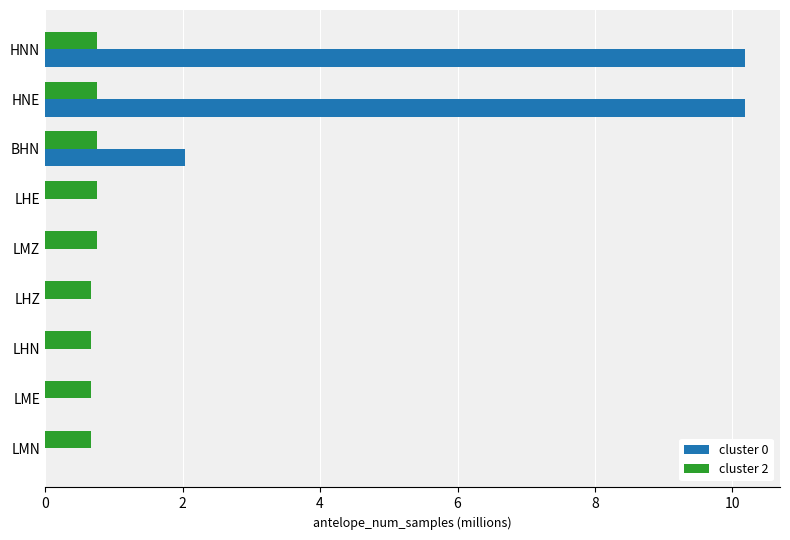

What is the sum of all cluster 0 values?

22.4